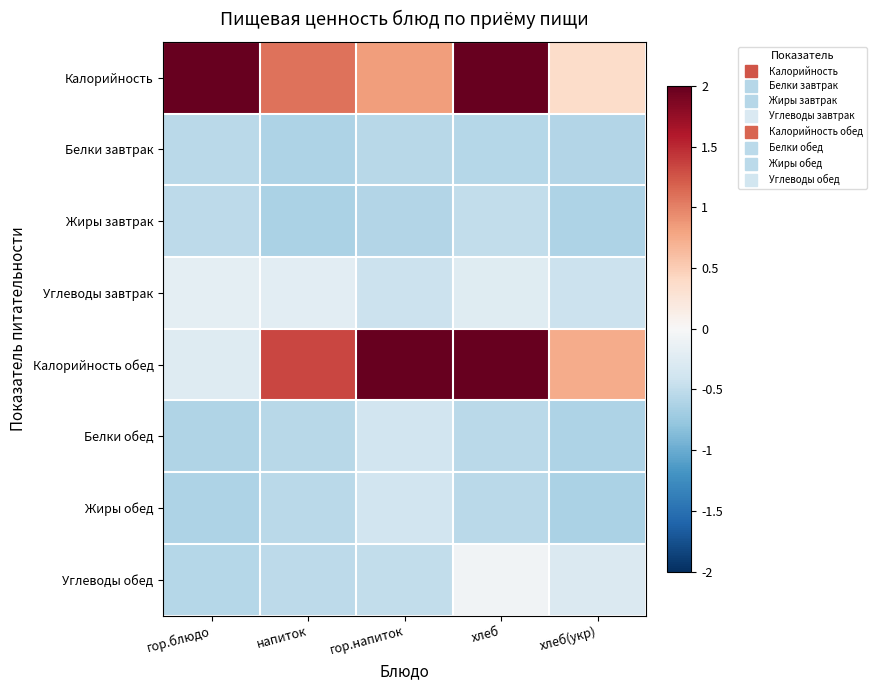

Which series has the largest range (max minus min)?

Калорийность обед